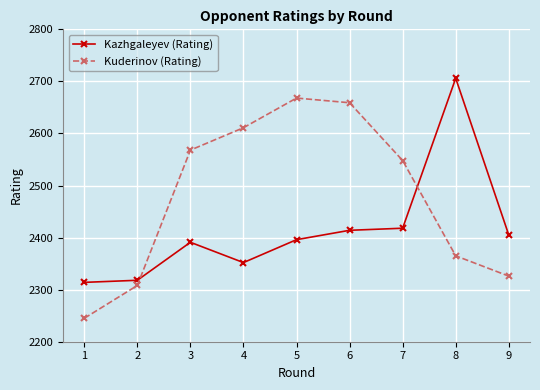

Reading left to right, extract all data points from this chart.

Kazhgaleyev (Rating): 1=2314	2=2318	3=2391	4=2352	5=2396	6=2414	7=2418	8=2706	9=2405
Kuderinov (Rating): 1=2245	2=2308	3=2568	4=2611	5=2668	6=2659	7=2548	8=2365	9=2326